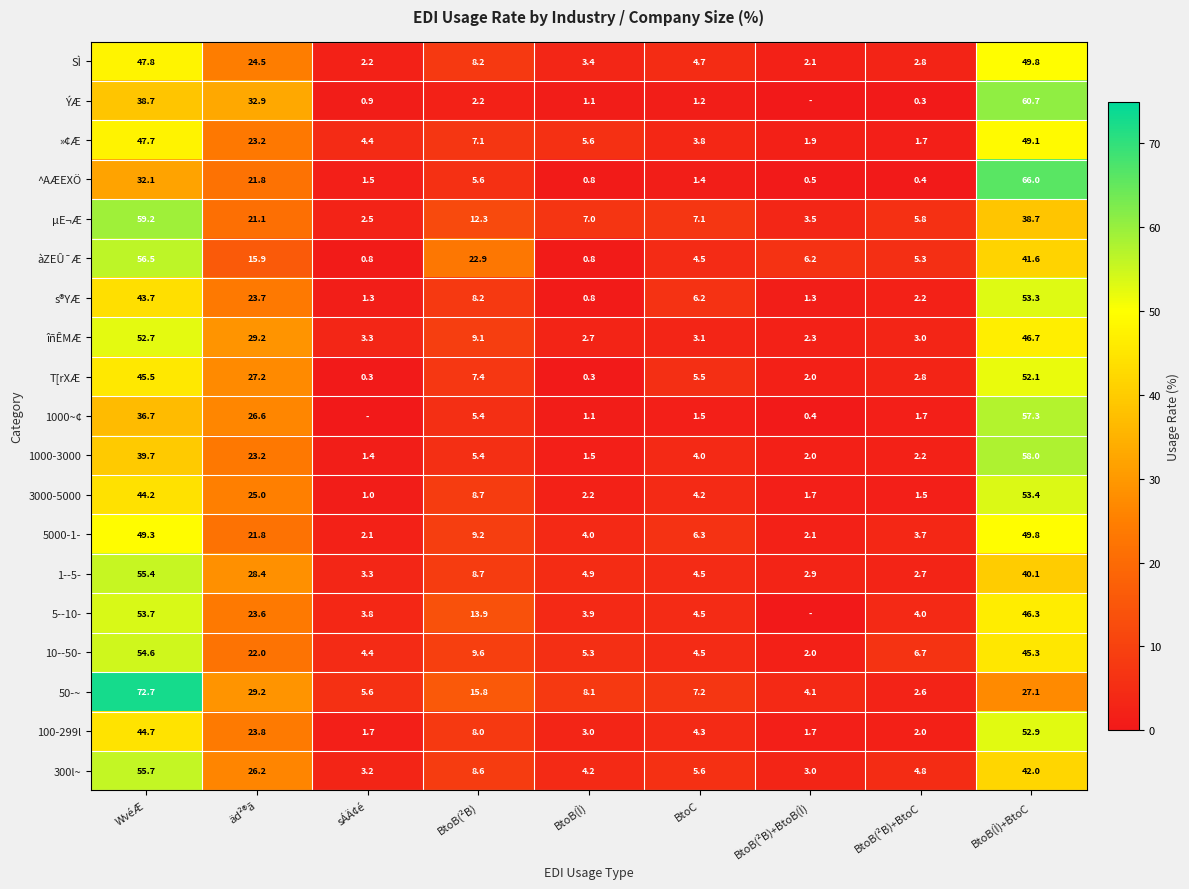

True or false: ^AÆEXÖ has a value of 0.5 at BtoB(²B)+BtoB(Ì).

True